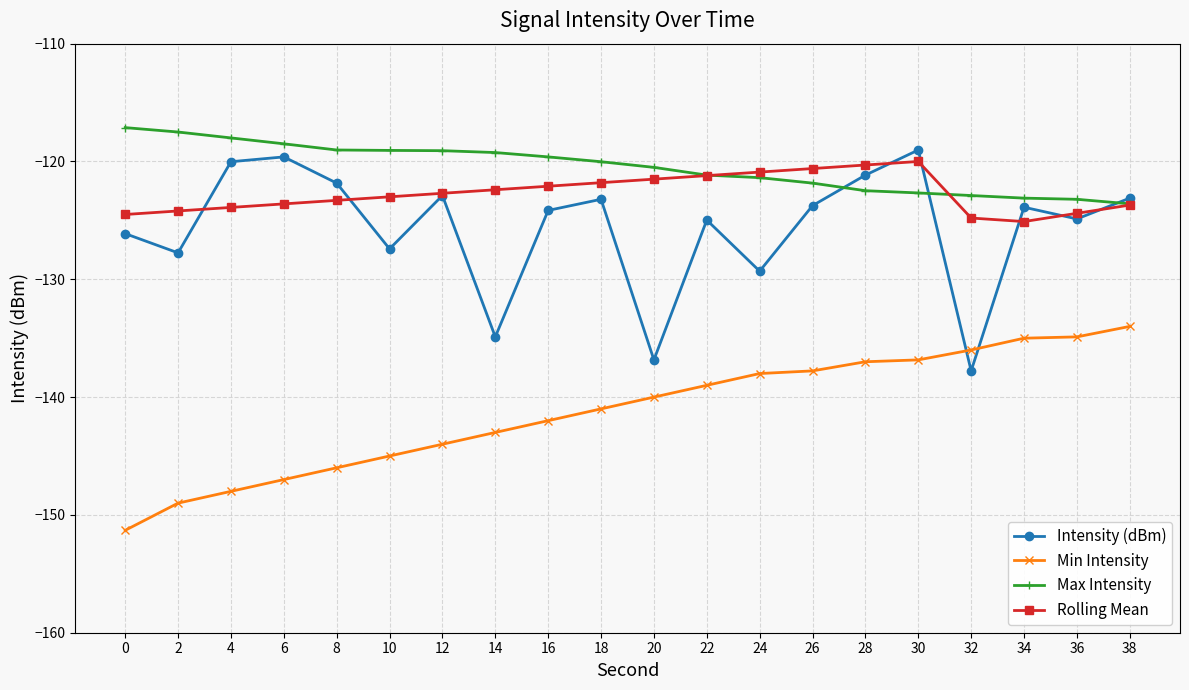

What is the value of the Rolling Mean point at the 5th from the left?

-123.3